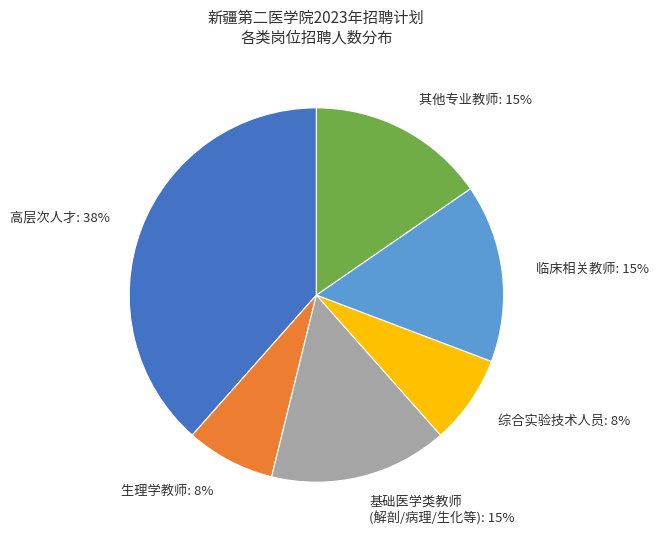

Is it true that 基础医学类教师 (解剖/病理/生化等): 15% is 15% of the pie?

True